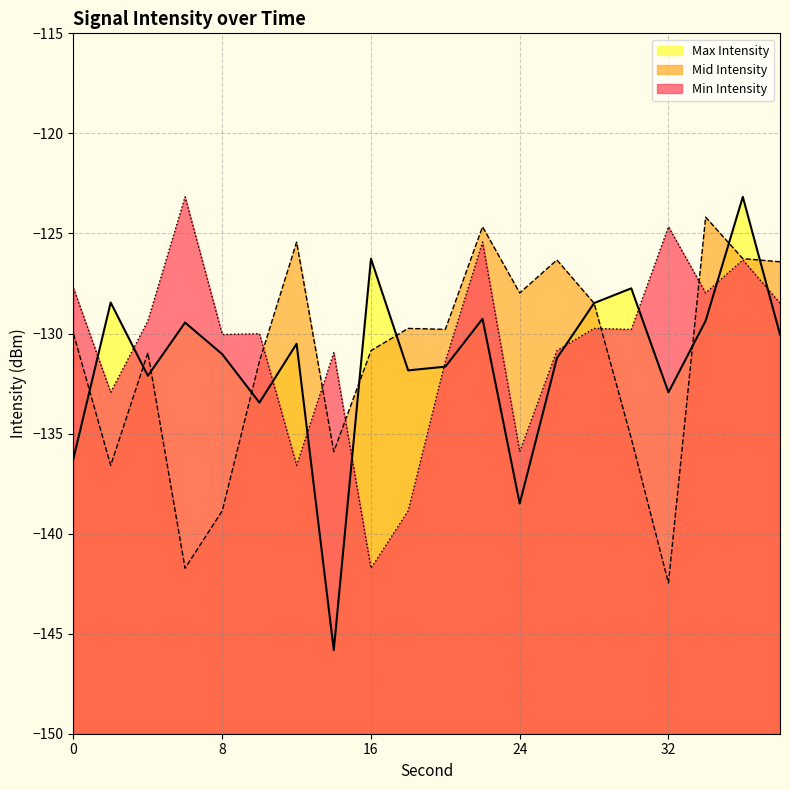

How many categories are shown in the chart?

20